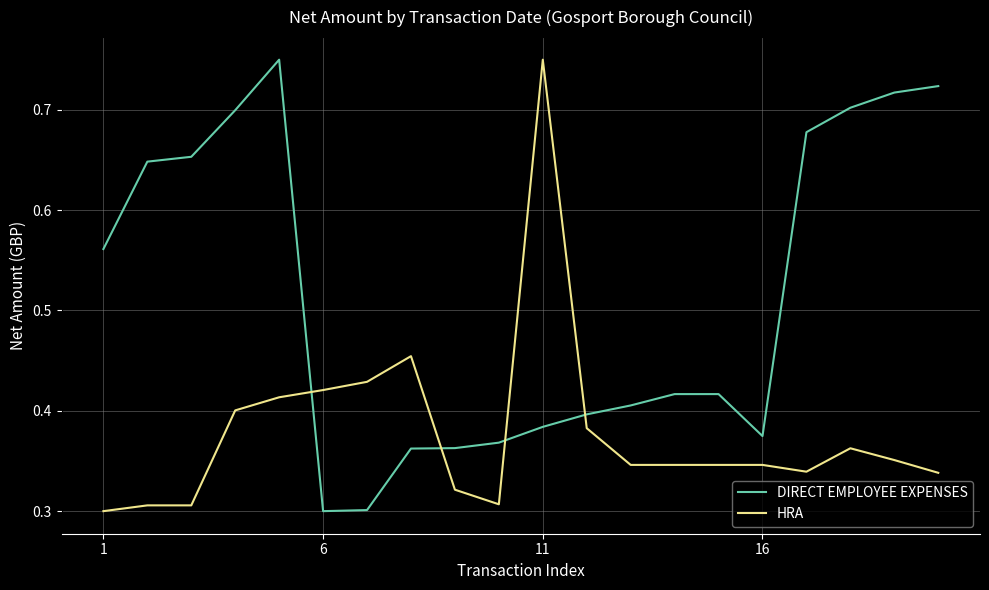

After their last crossing, which series has the higher values: HRA or DIRECT EMPLOYEE EXPENSES?

DIRECT EMPLOYEE EXPENSES